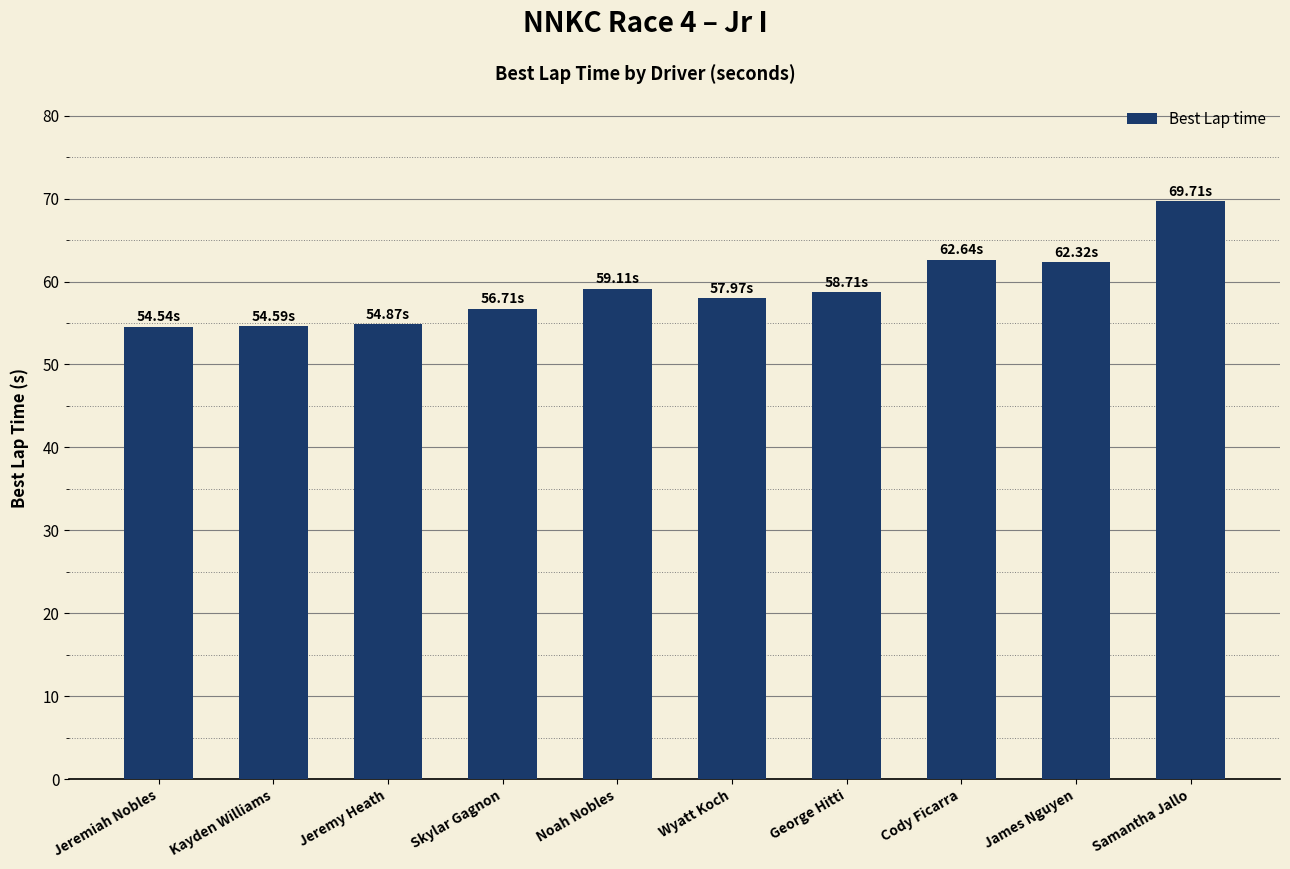

What is the ratio of the value at George Hitti to the value at Samantha Jallo?

0.8